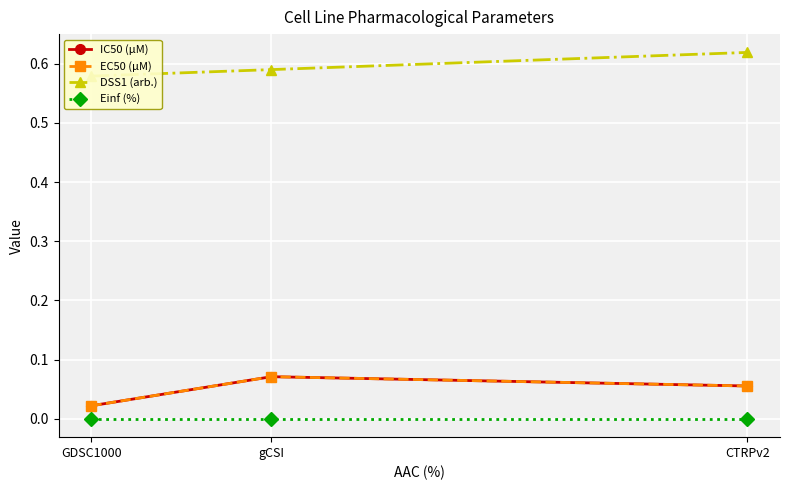

Reading right to left, list all the values displayed in this chart.

IC50 (µM): 0.1	0.1	0.0
EC50 (µM): 0.1	0.1	0.0
DSS1 (arb.): 0.6	0.6	0.6
Einf (%): 0.0	0.0	0.0